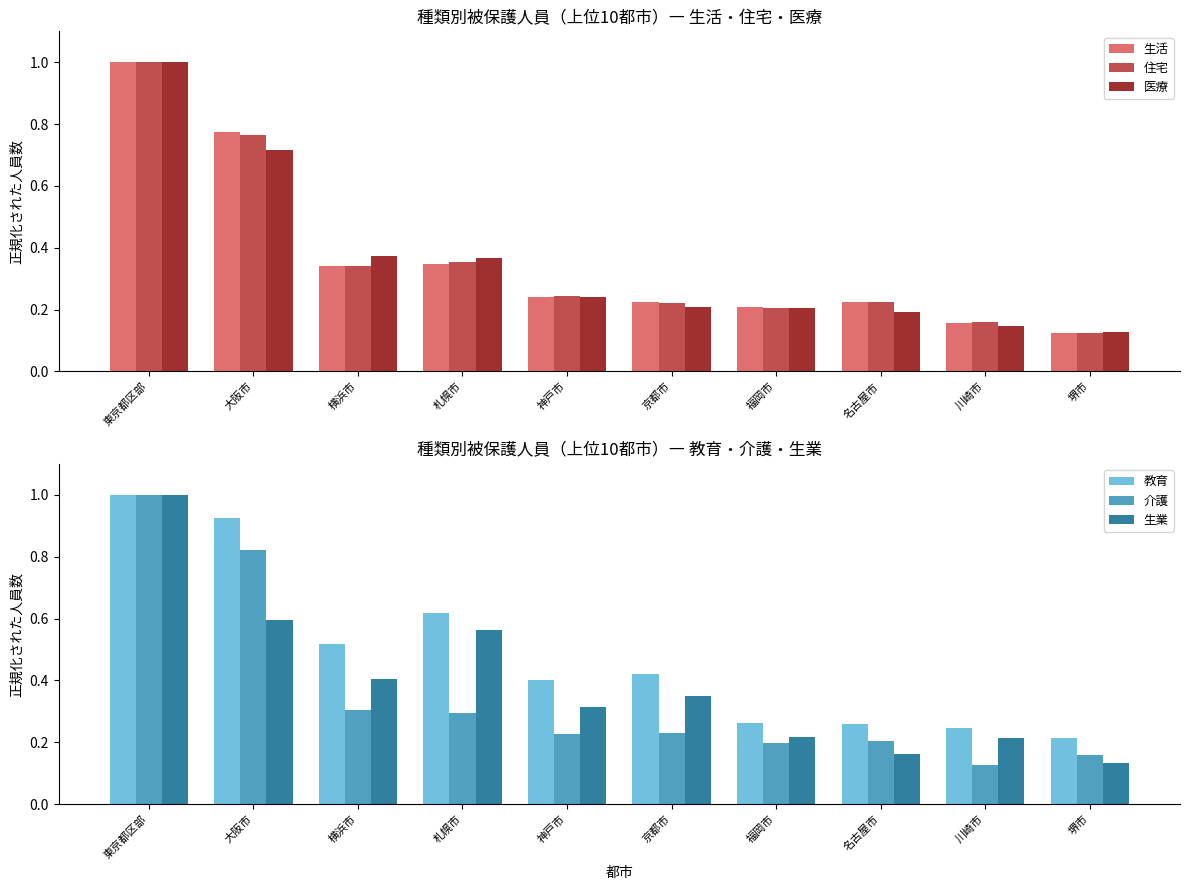

The 医療 series shows 1.0 at 東京都区部. True or false?

True